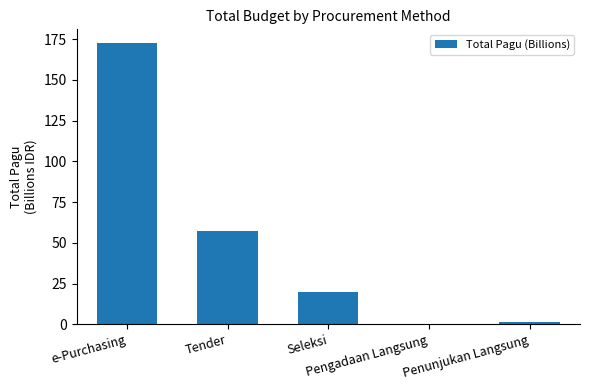

What is the sum of all values?

250.4